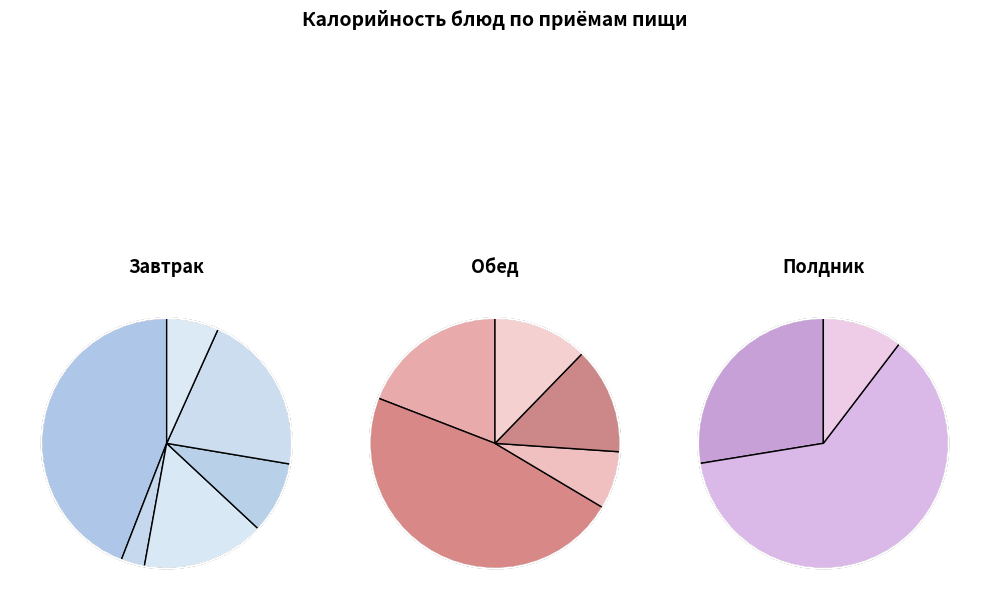

How many segments does this pie chart have?

14